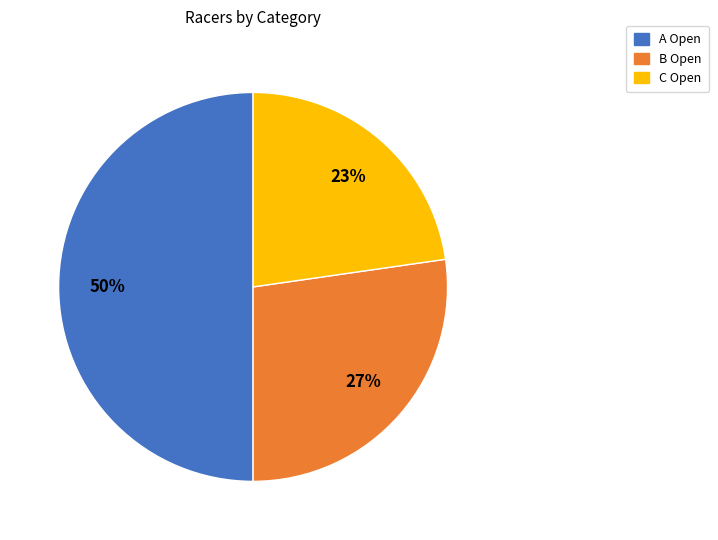

Count the number of slices in the pie.

3